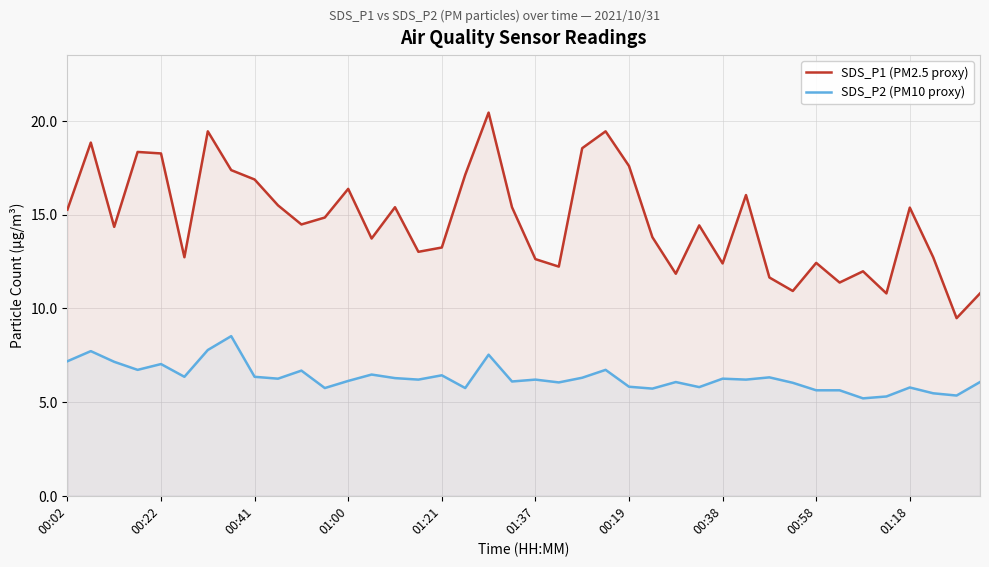

What is the minimum value for SDS_P2 (PM10 proxy)?

5.2